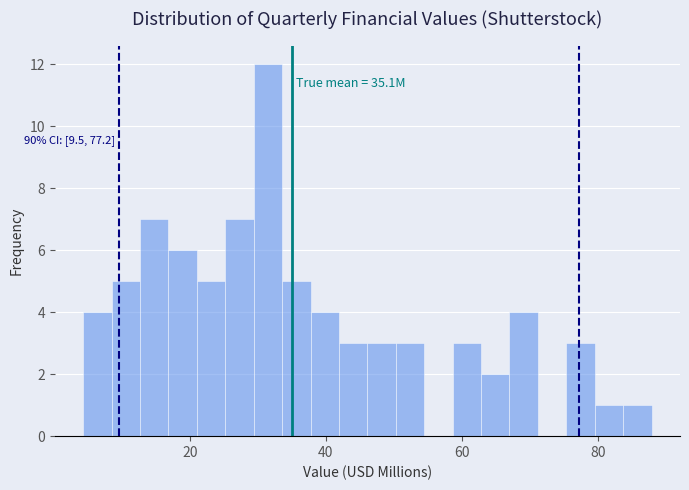

Read against the x-axis, roughly where is the centre of the tallest bar?

32